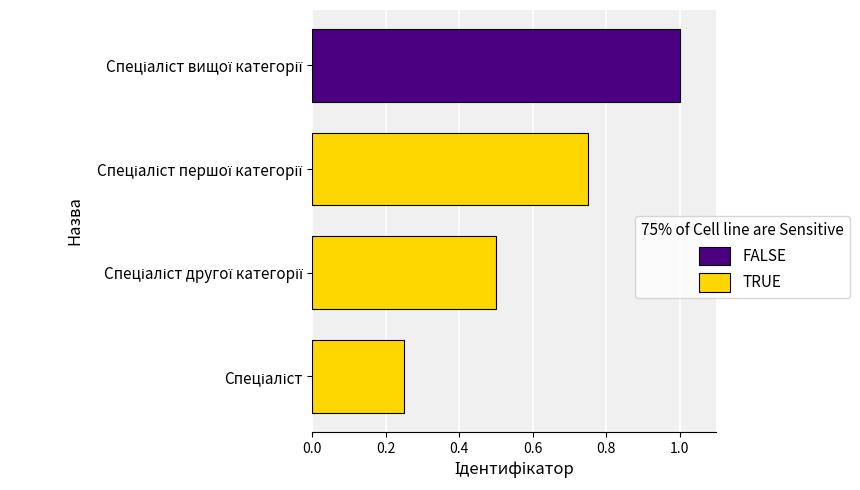

What is the greatest value displayed?

1.0